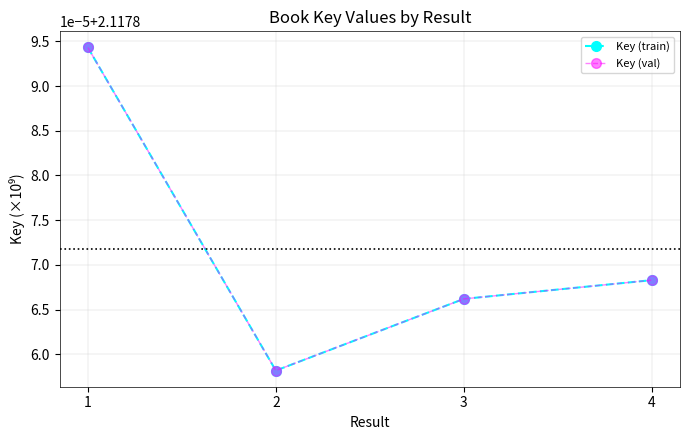

What is the total value across all series at 1?

4.2